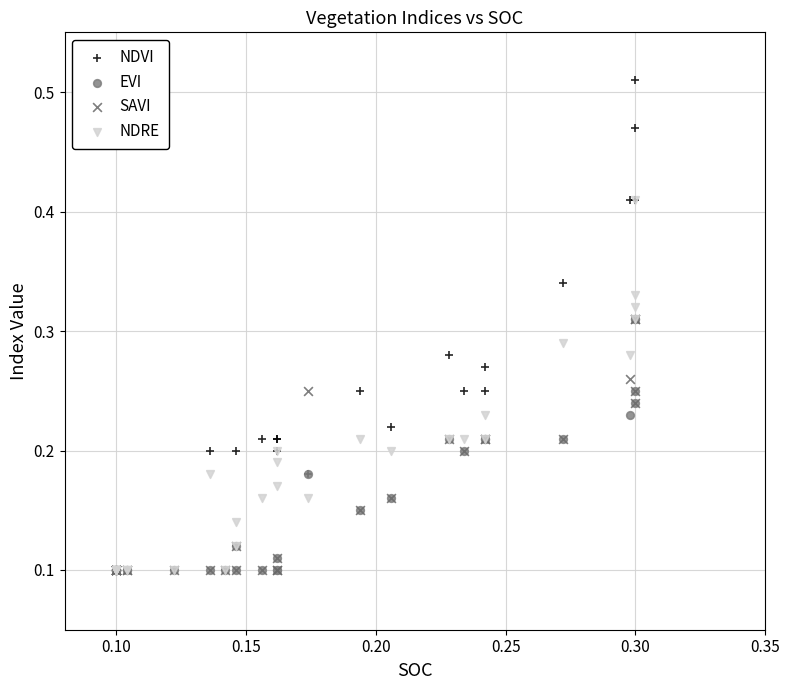

Which series has the largest Y range (max minus min)?

NDVI